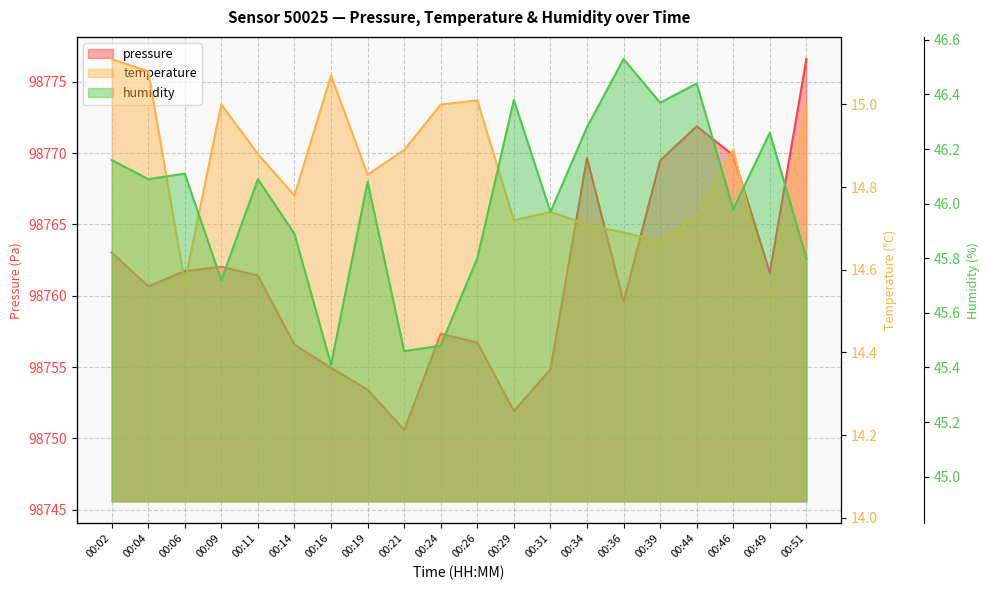

Which series has the largest range (max minus min)?

pressure